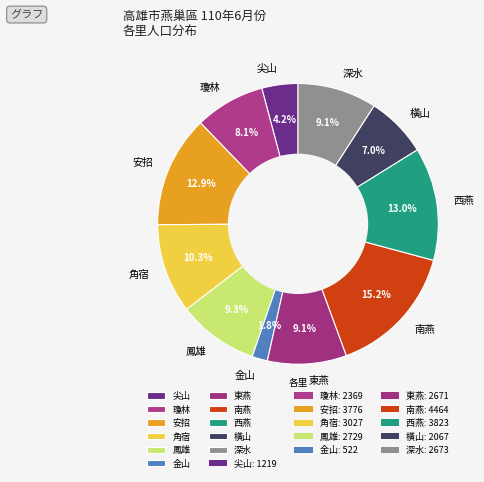

What percentage is the 尖山 slice, to the nearest percent?

4%